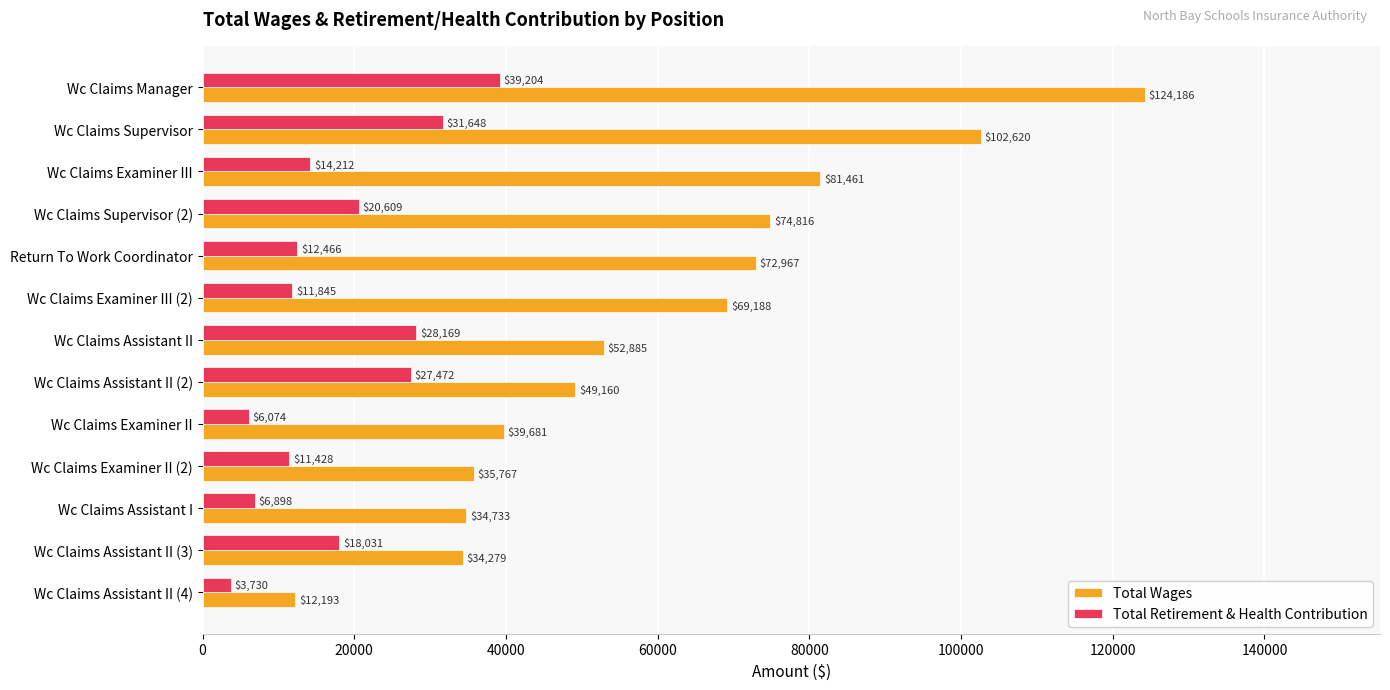

What is the total value across all series at Wc Claims Supervisor?

134268